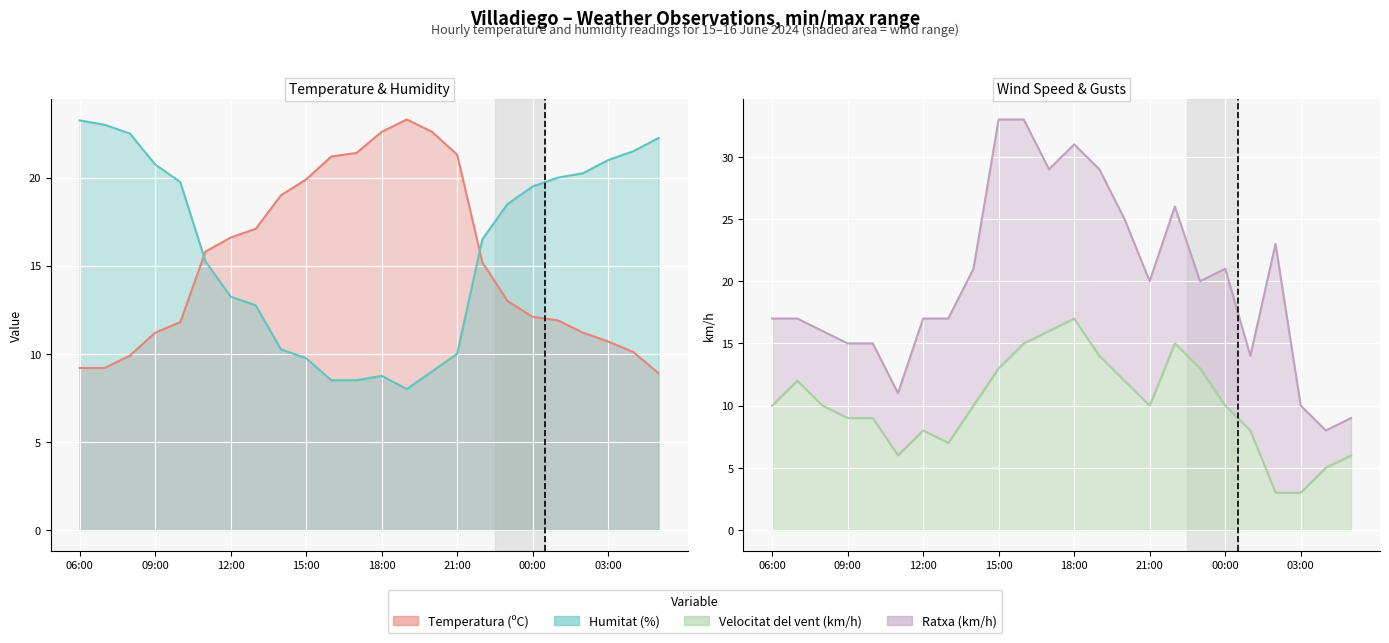

What are all the series names shown in the legend?

Temperatura (ºC), Humitat (%), Velocitat del vent (km/h), Ratxa (km/h)